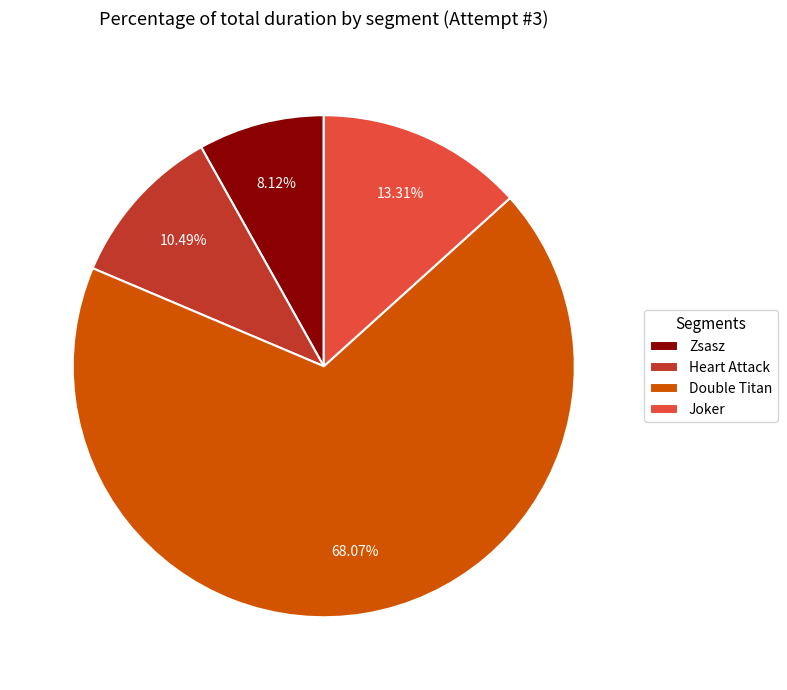

Does any single category account for the majority?

Yes